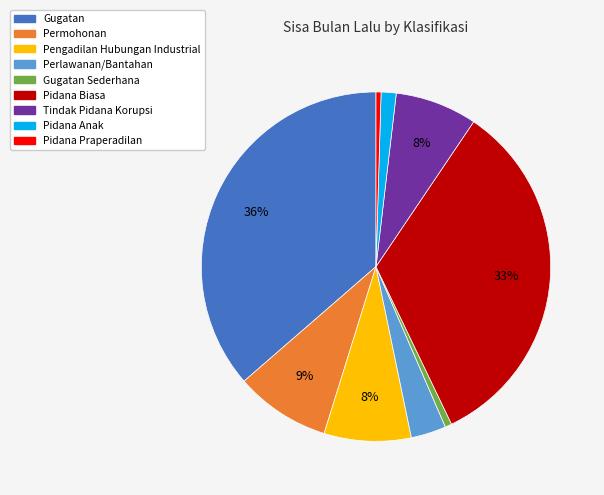

Is it true that Perlawanan/Bantahan is 13% of the pie?

False